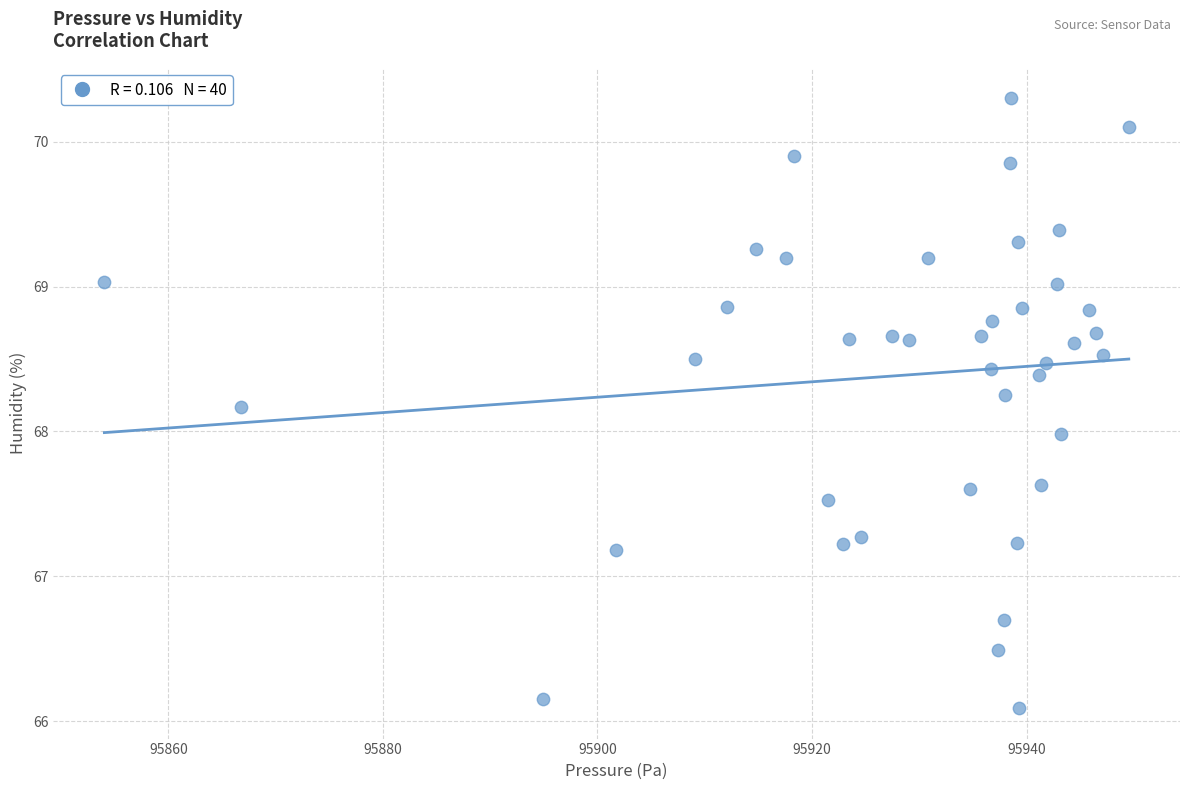

What is the range of X values (max minus min)?

95.5